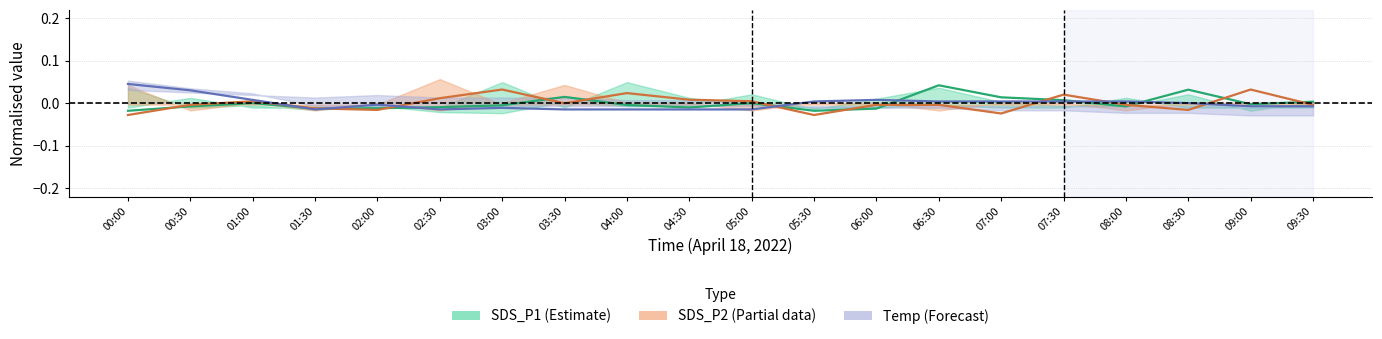

List the series in order of their peak value, highest first.

Temp (Forecast), SDS_P1 (Estimate), SDS_P2 (Partial)